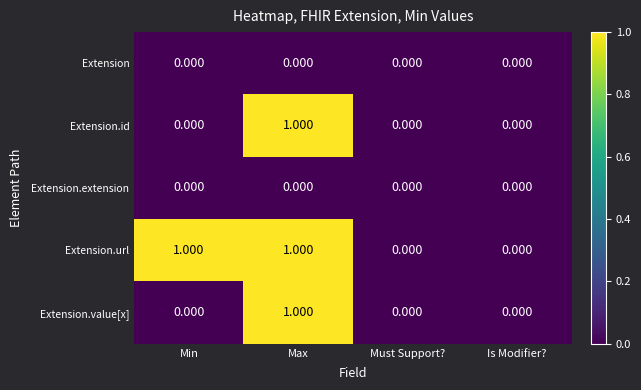

Which series has the largest total across all categories?

Extension.url